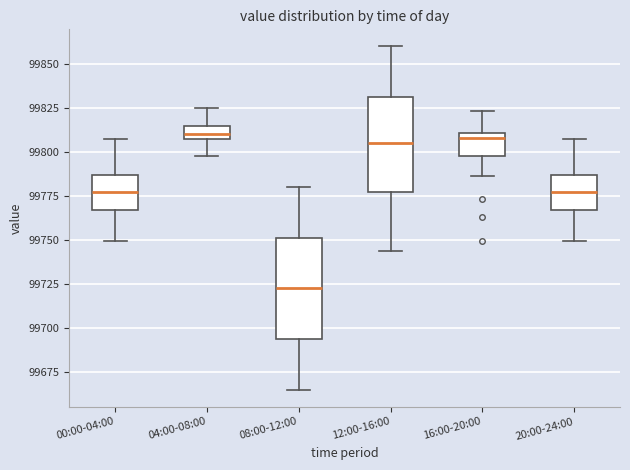

Which box has the lowest median line?

08:00-12:00